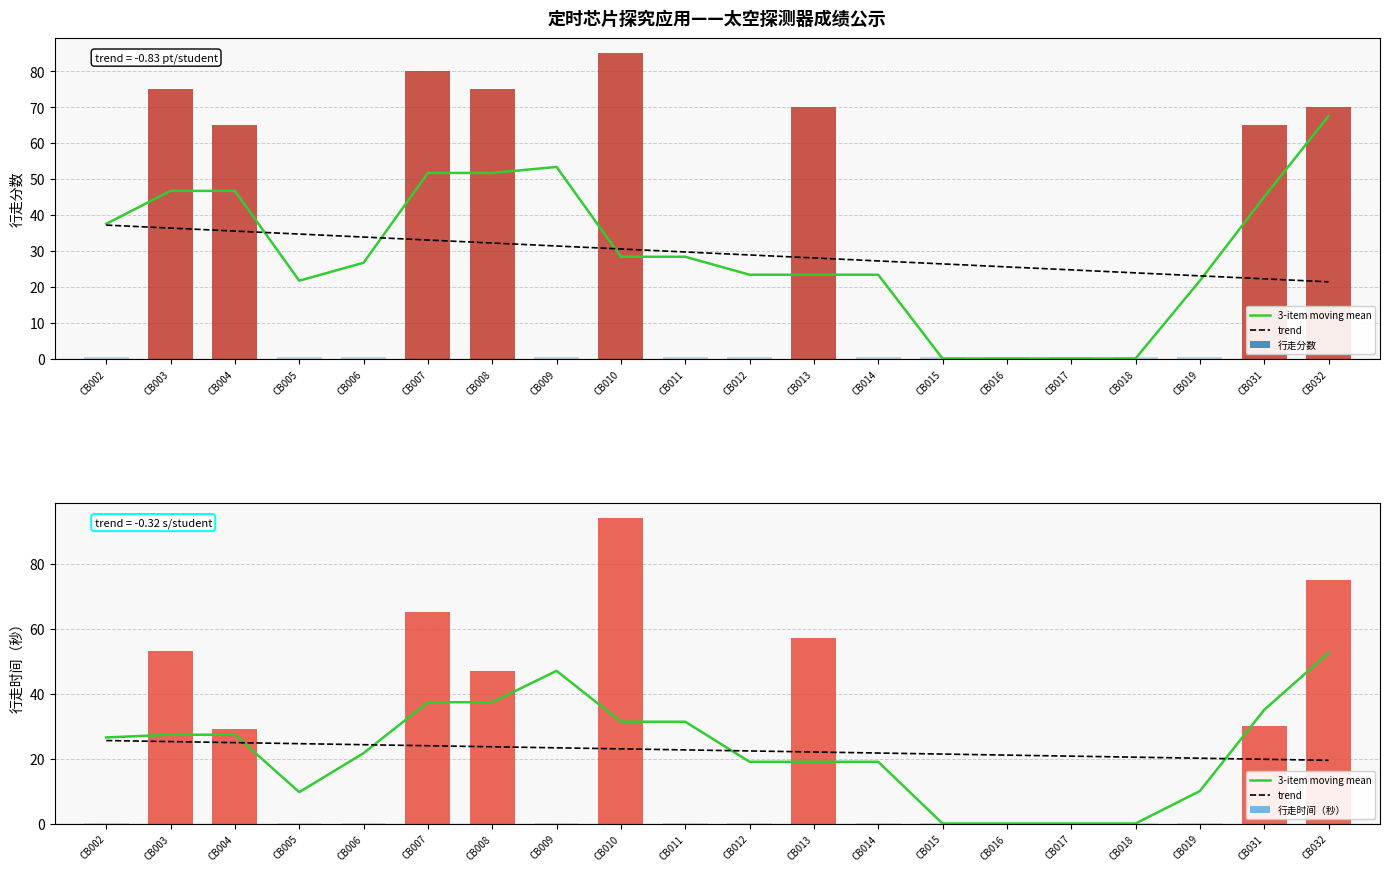

Which series has the largest range (max minus min)?

行走时间（秒）